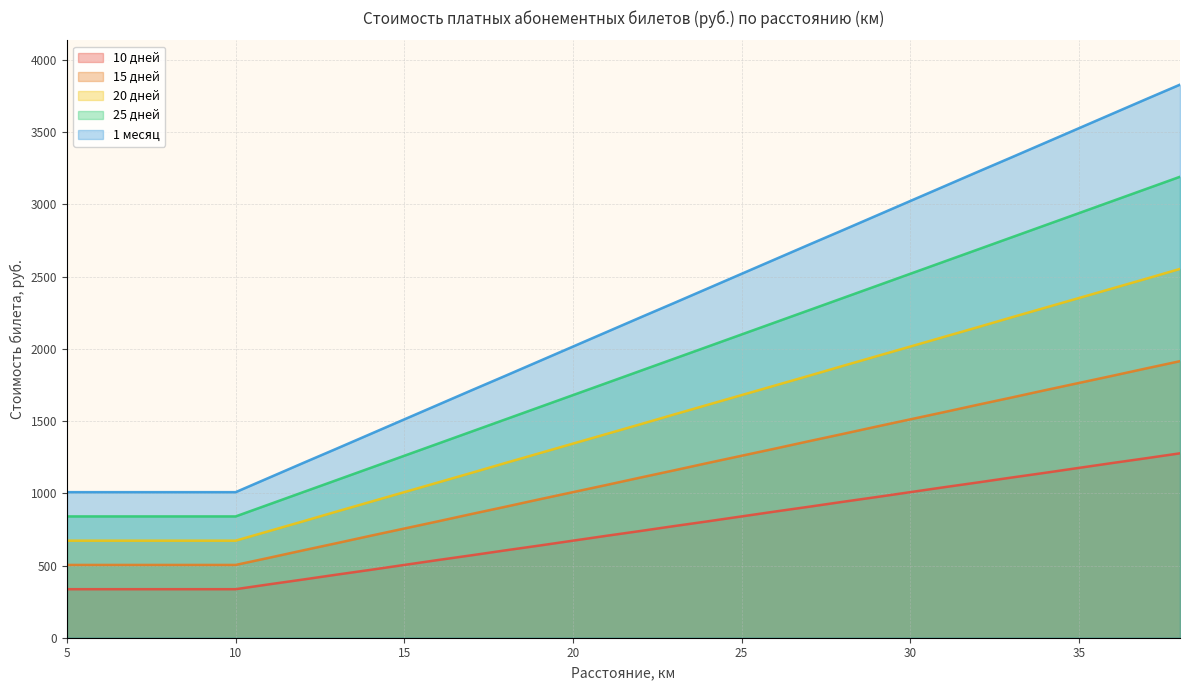

True or false: 25 дней and 1 месяц intersect in this chart.

False